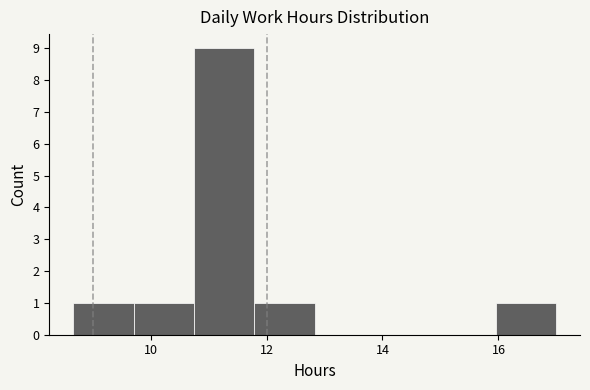

Reading left to right, list every bar in this chart as the range it spans on the x-axis followed by its height. Neither the bar edges nor the heights are printed on the chart, so give them approximately, as read against the axes.

8.6 to 9.8: 1
9.8 to 10.8: 1
10.8 to 11.8: 9
11.8 to 12.8: 1
12.8 to 13.8: 0
13.8 to 15.0: 0
15.0 to 16.0: 0
16.0 to 17.0: 1